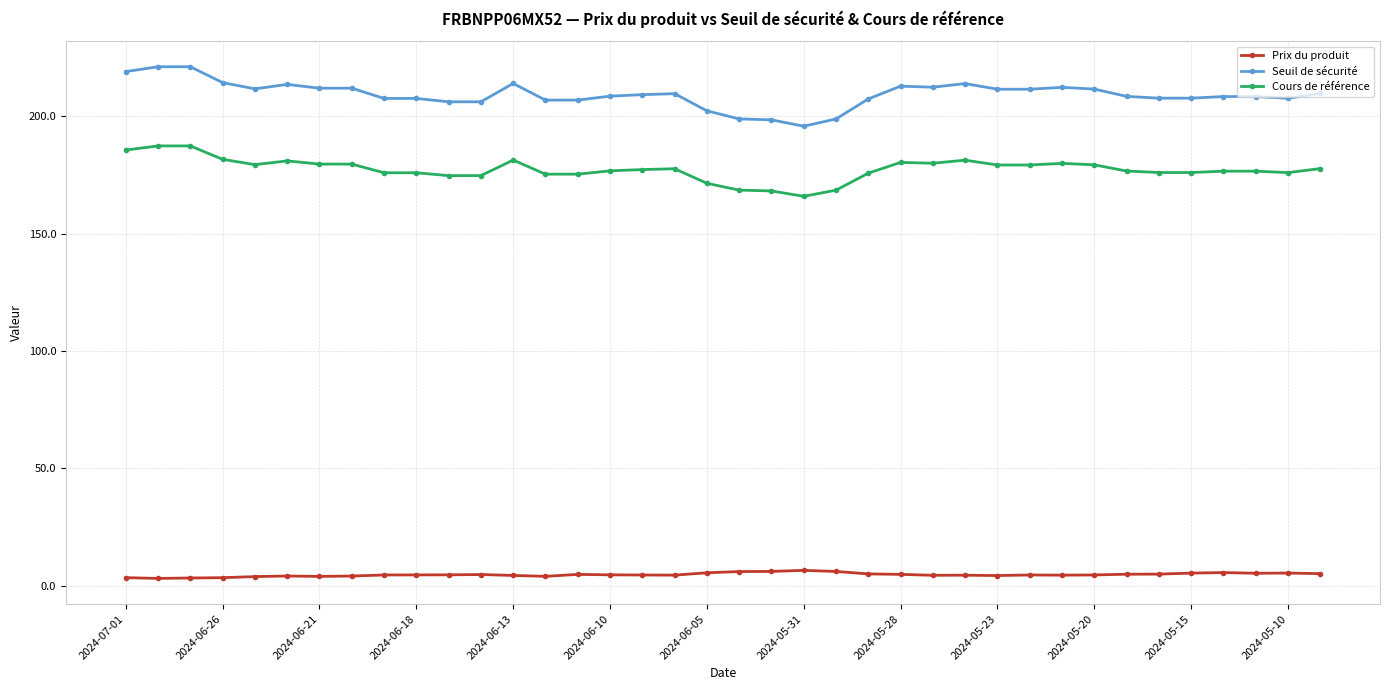

True or false: Seuil de sécurité has more than 1 points higher than both neighbors.

True